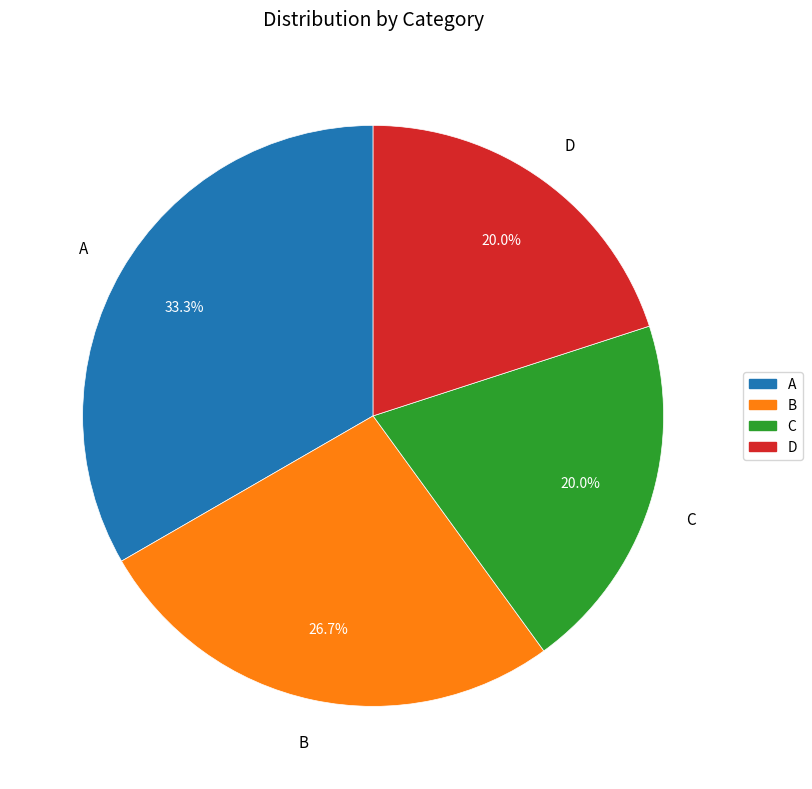

Which slice is the largest?

A